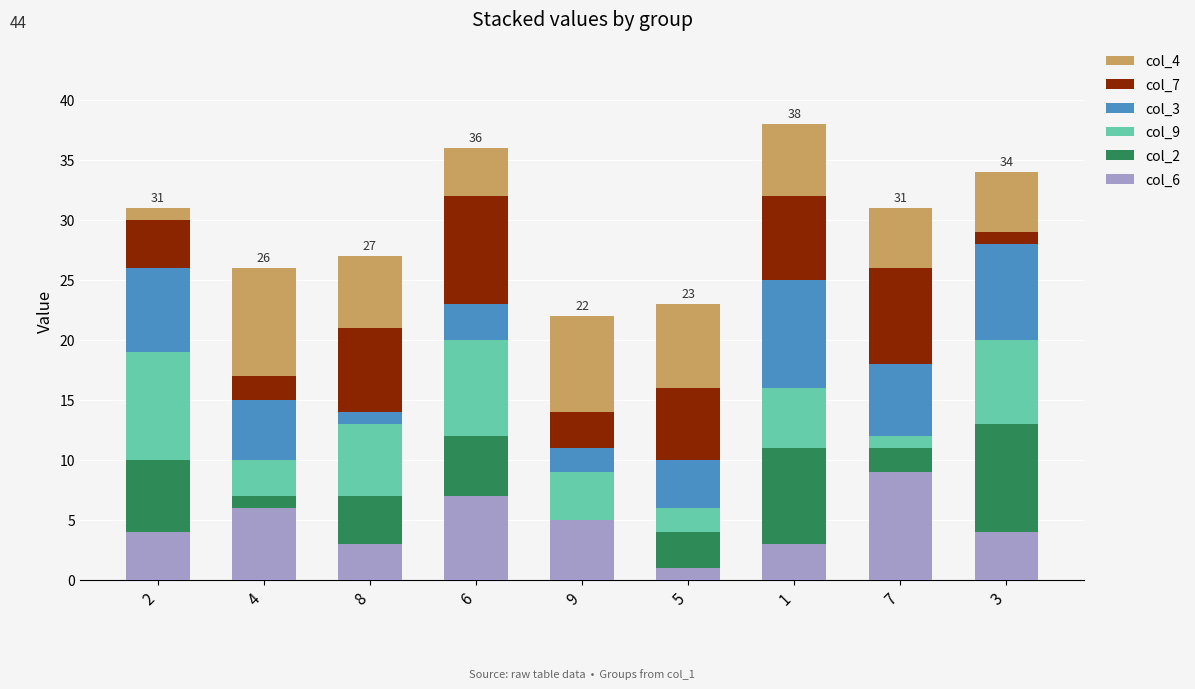

The value of col_6 at 2 is 4. True or false?

True